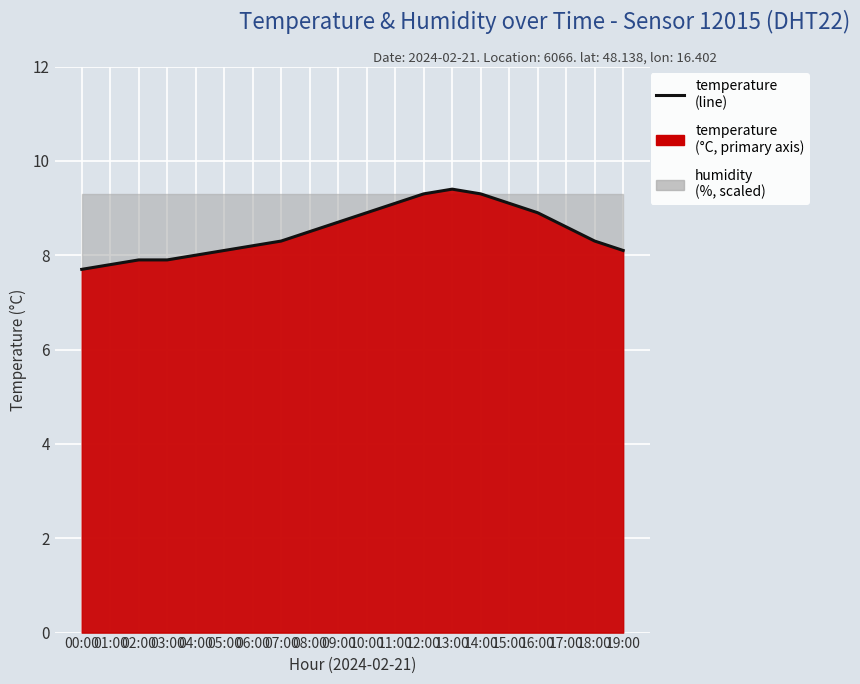

The chart shows a value of 12.0 at 04:00. True or false?

False